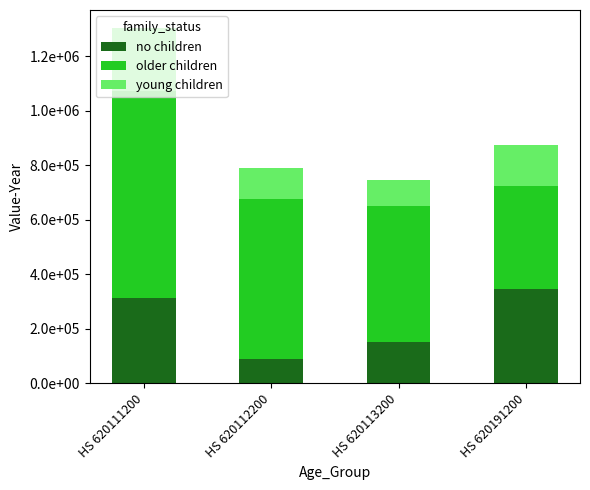

Does the chart contain any negative values?

No